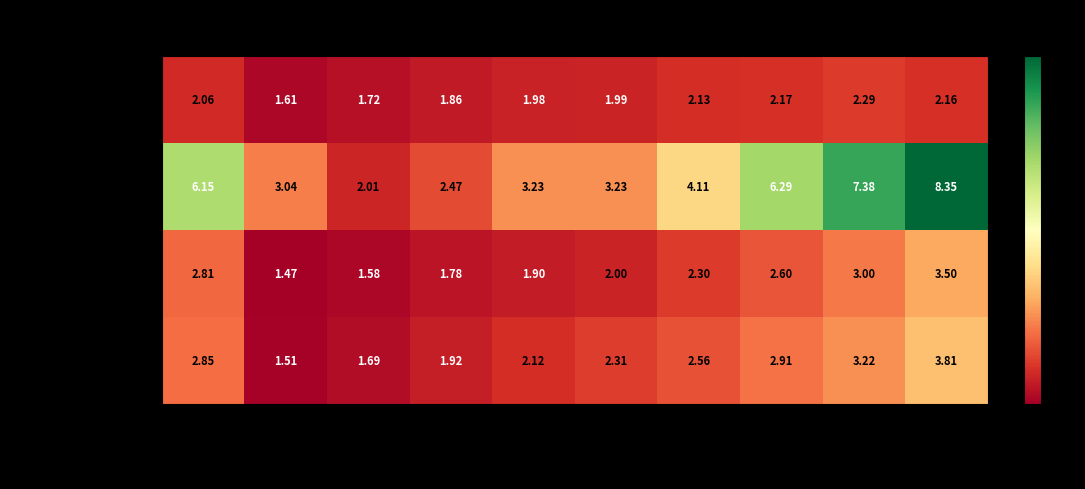

How many values in the B Ind. extrativas series exceed 4?

5